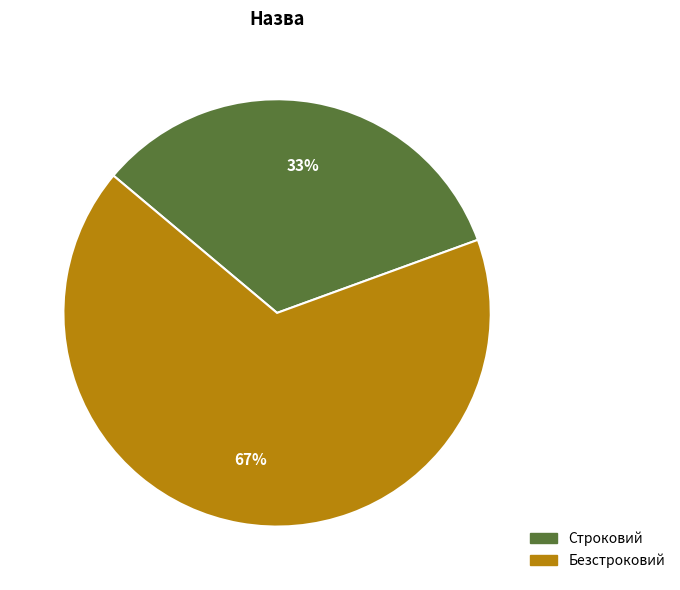

Count the number of slices in the pie.

2